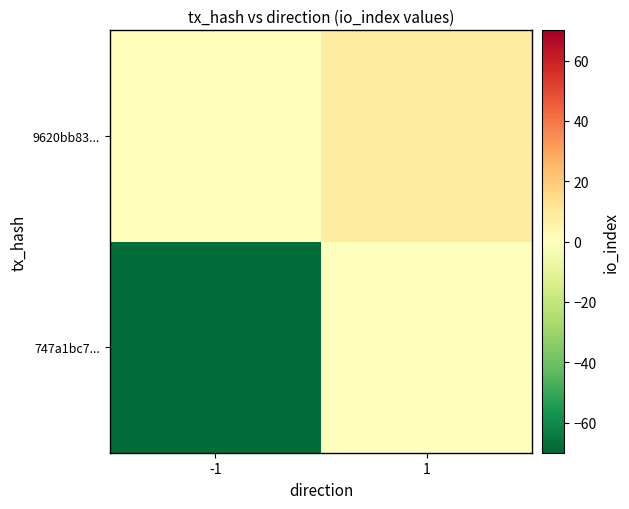

Reading left to right, transcribe all the data shown in this chart.

747a1bc7...: -1=-68	1=0
9620bb83...: -1=0	1=8